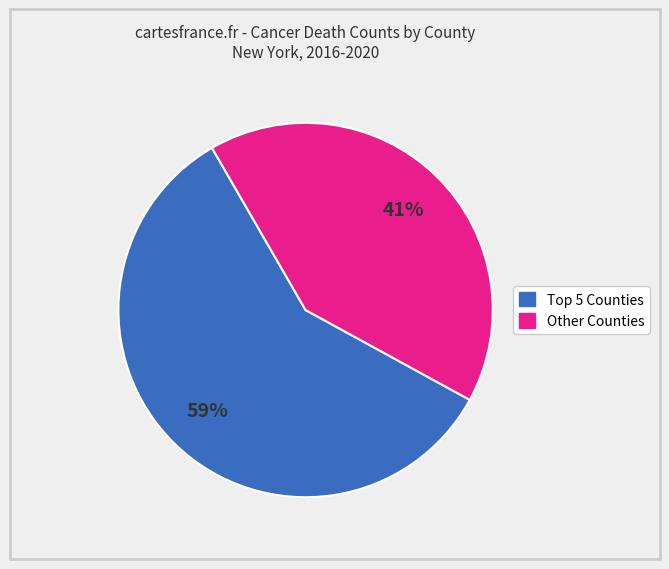

Is there a majority slice in this chart?

Yes